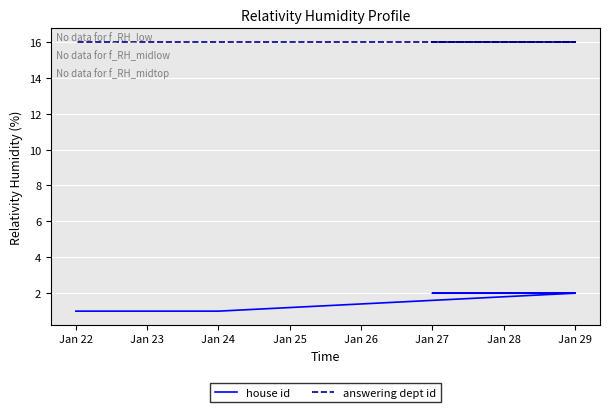

Which series has the widest spread of values?

house id